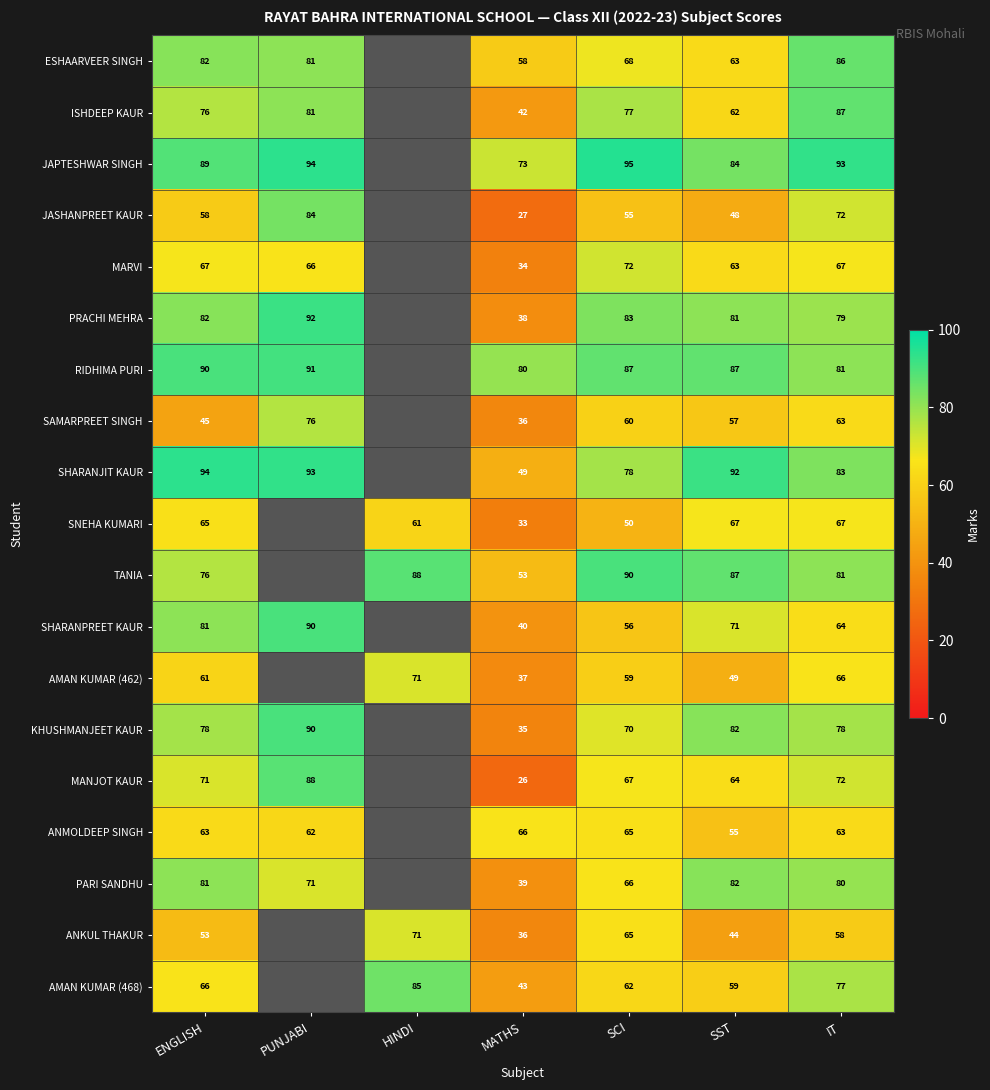

Is the value of SAMARPREET SINGH at IT greater than the value of ISHDEEP KAUR at IT?

No